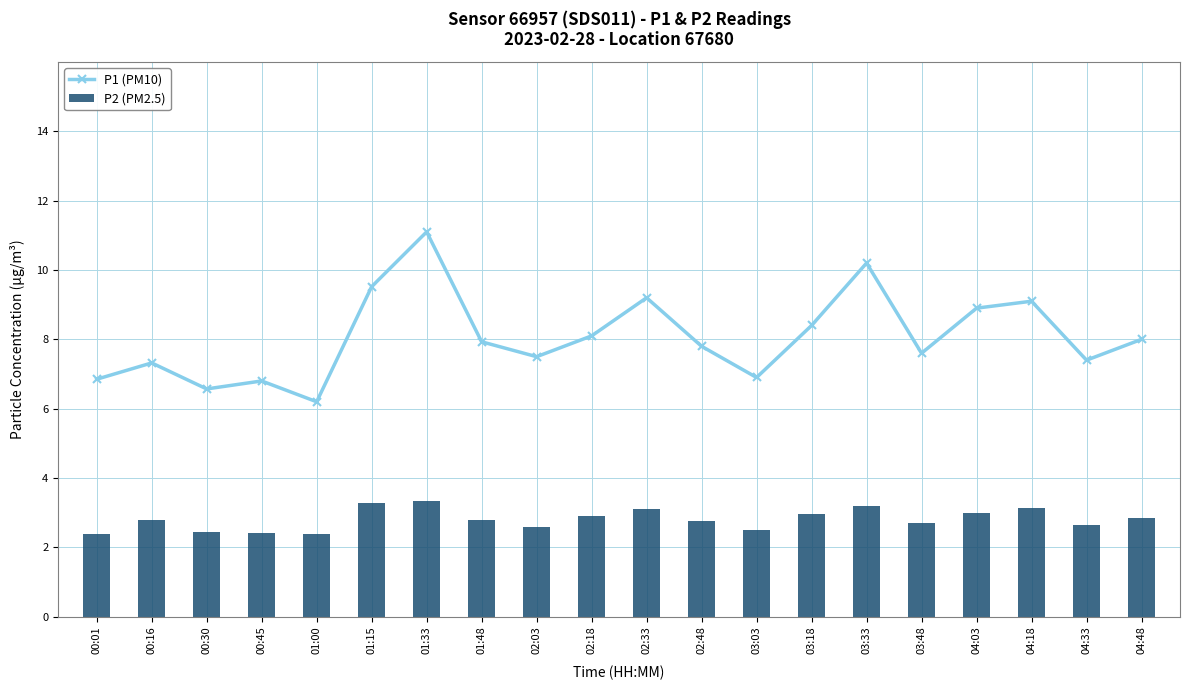

List the labels in order of P1 (PM10) value, largest first.

01:33, 03:33, 01:15, 02:33, 04:18, 04:03, 03:18, 02:18, 04:48, 01:48, 02:48, 03:48, 02:03, 04:33, 00:16, 03:03, 00:01, 00:45, 00:30, 01:00